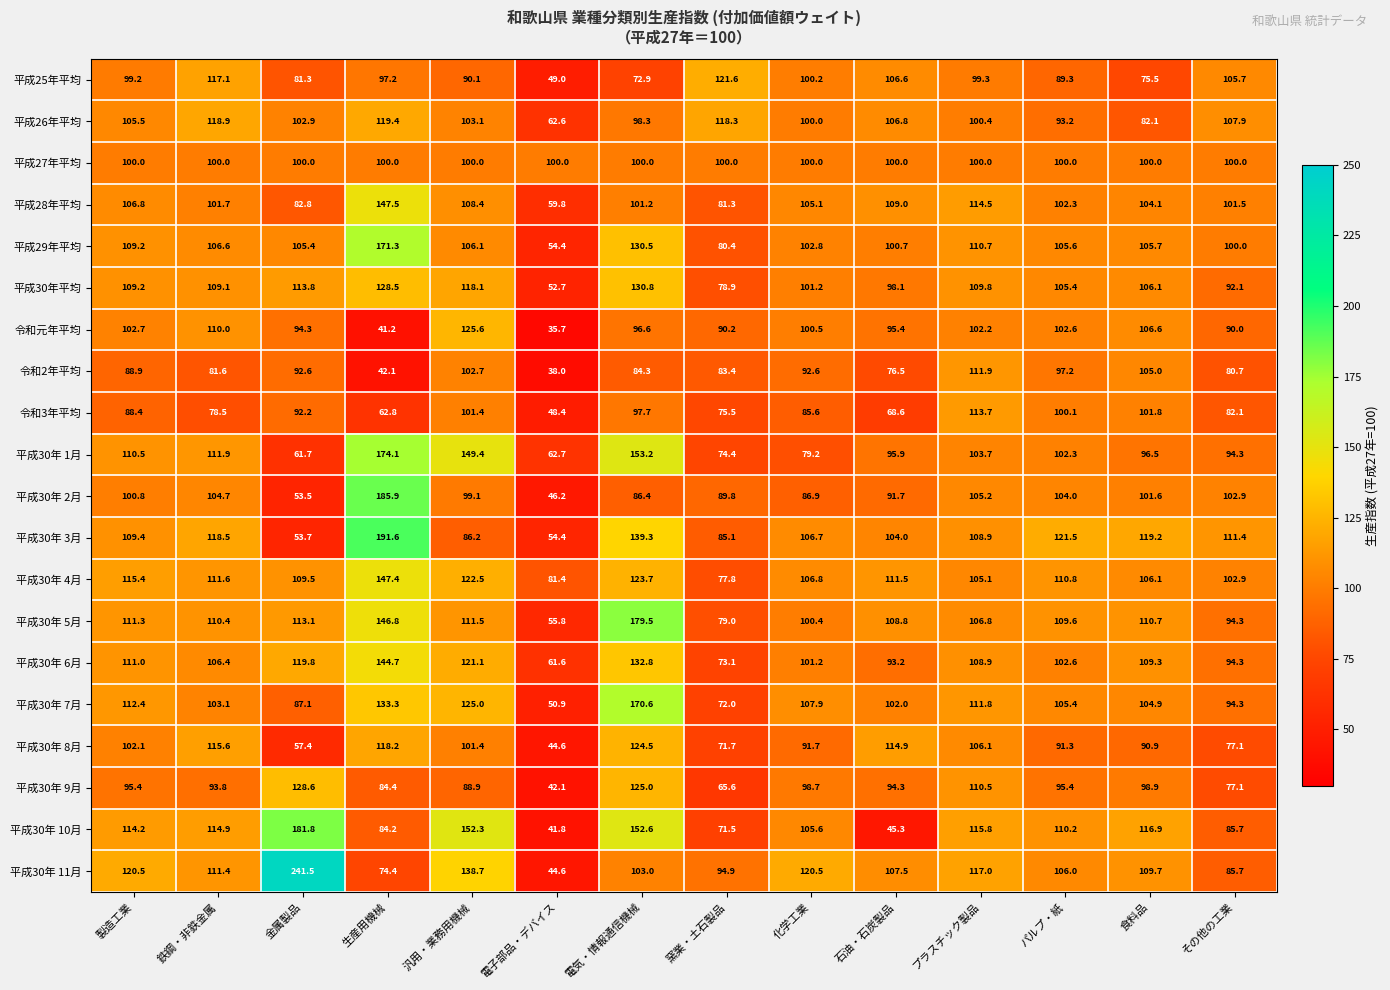

Where is 平成28年平均 nearest to the value 103?

パルプ・紙